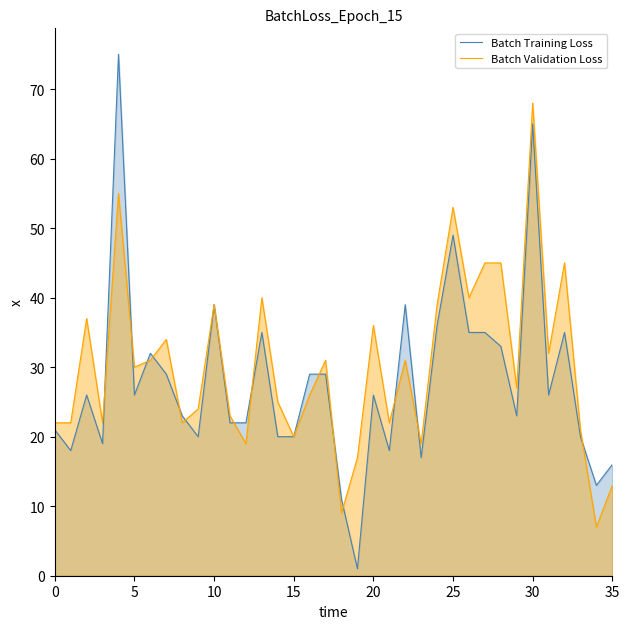

What is the maximum value for Batch Validation Loss?

68